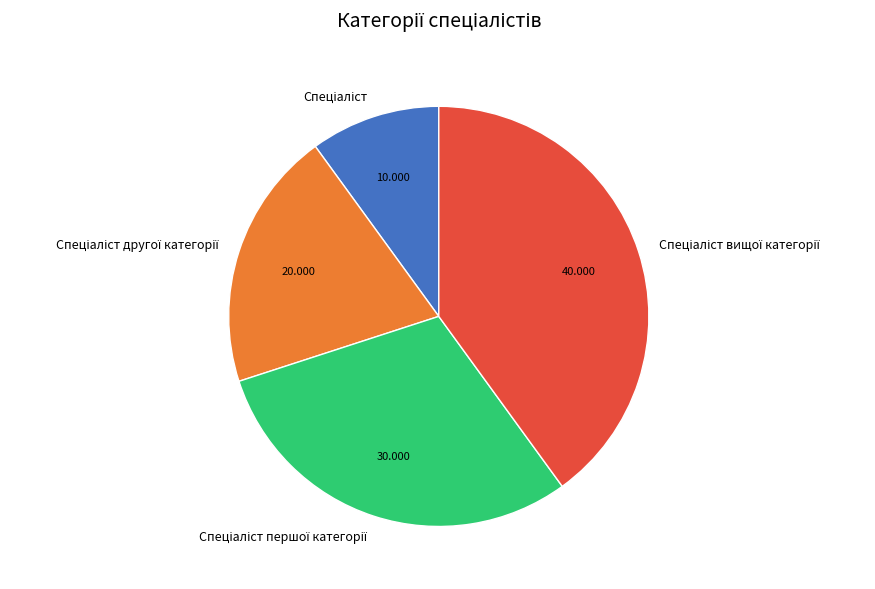

Is there any slice that represents more than half of the pie?

No